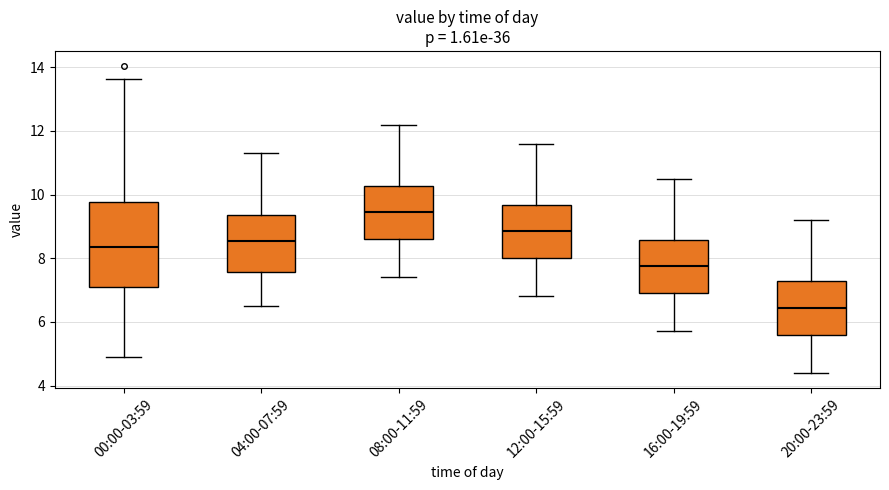

Reading left to right, transcribe this box plot: for each box, give where its median line is, the range the box spans, and where its two whiskers end, as read against the y-axis. The values are not printed on the chart, so give them approximately, as read against the axis.

00:00-03:59: median 8.4, box 7.2 to 9.8, whiskers 5.0 to 13.6
04:00-07:59: median 8.6, box 7.6 to 9.4, whiskers 6.6 to 11.4
08:00-11:59: median 9.4, box 8.6 to 10.2, whiskers 7.4 to 12.2
12:00-15:59: median 8.8, box 8.0 to 9.6, whiskers 6.8 to 11.6
16:00-19:59: median 7.8, box 7.0 to 8.6, whiskers 5.8 to 10.6
20:00-23:59: median 6.4, box 5.6 to 7.2, whiskers 4.4 to 9.2